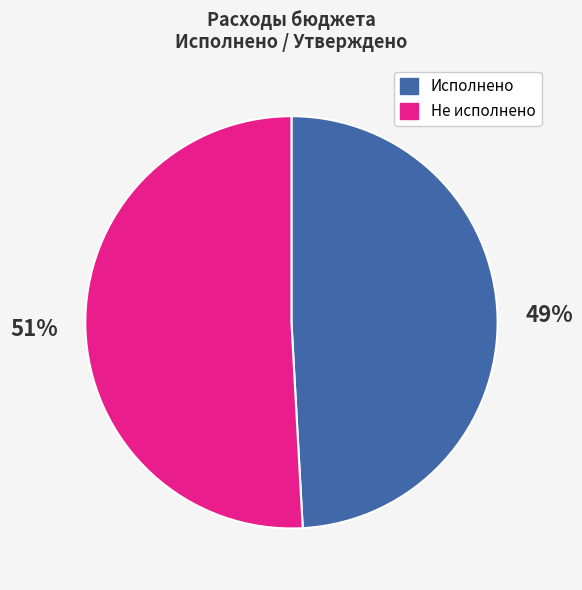

To the nearest percent, what is the difference between the largest and smallest slice percentages?

2%